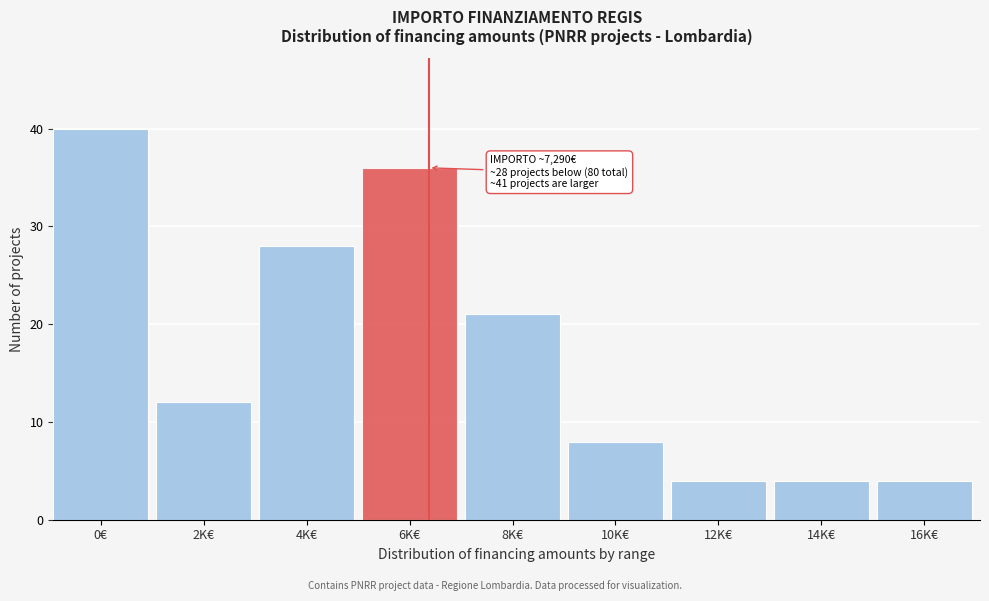

Reading left to right, extract all data points from this chart.

0€=40	2K€=12	4K€=28	6K€=36	8K€=21	10K€=8	12K€=4	14K€=4	16K€=4